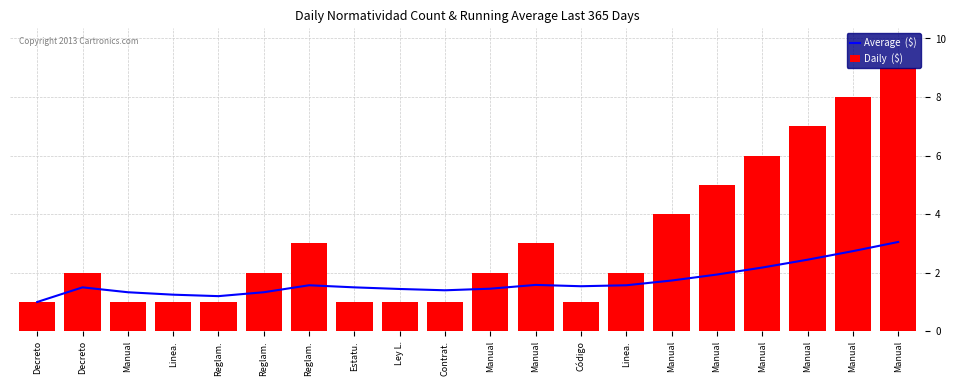

Where is Average  ($) nearest to the value 2?

Manual